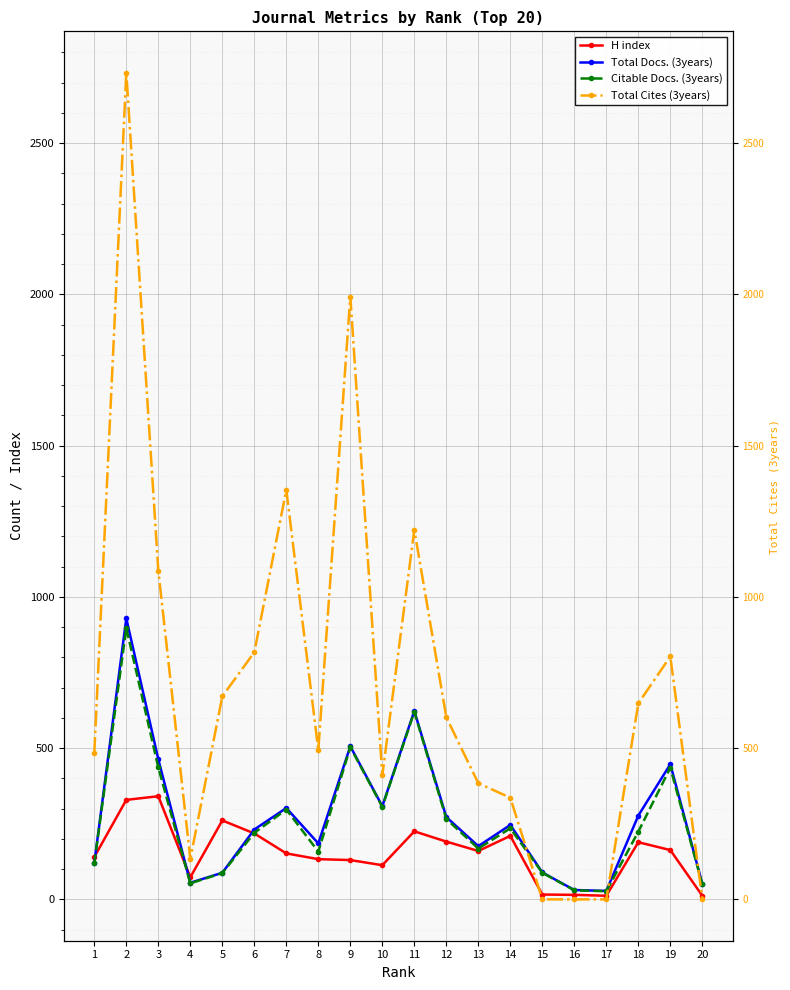

How many interior local valleys does the Citable Docs. (3years) series have?

5